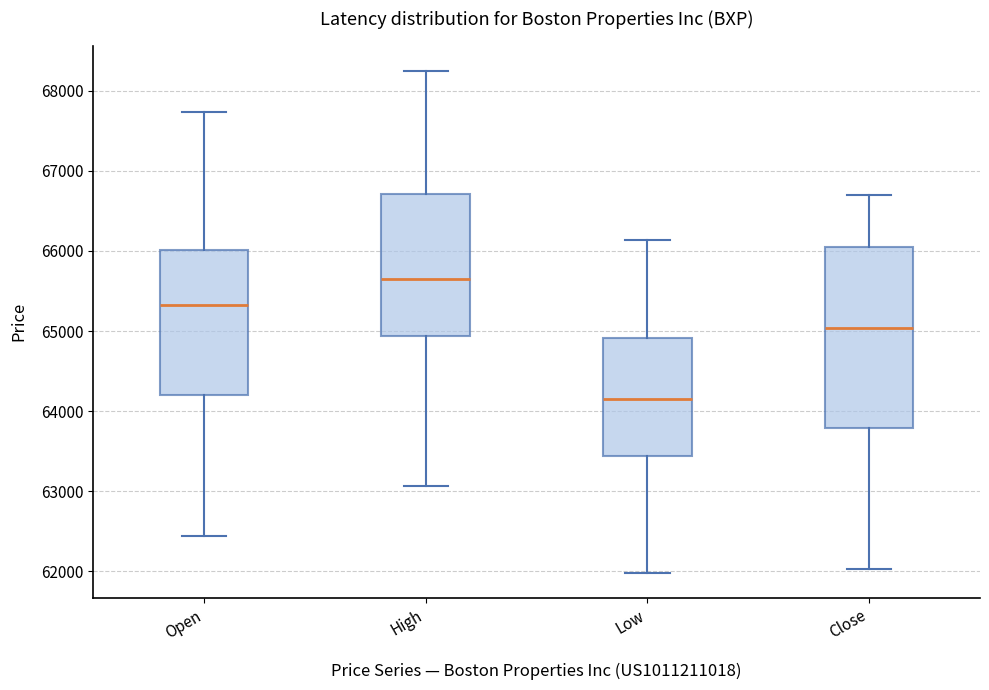

Where does the lower whisker of the box for Low end on the y-axis? The values are not printed on the chart, so give them approximately, as read against the axis.

62000